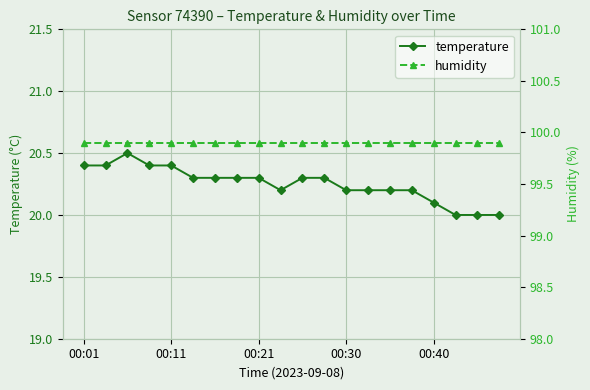

The value of temperature at 00:30 is 20.2. True or false?

True